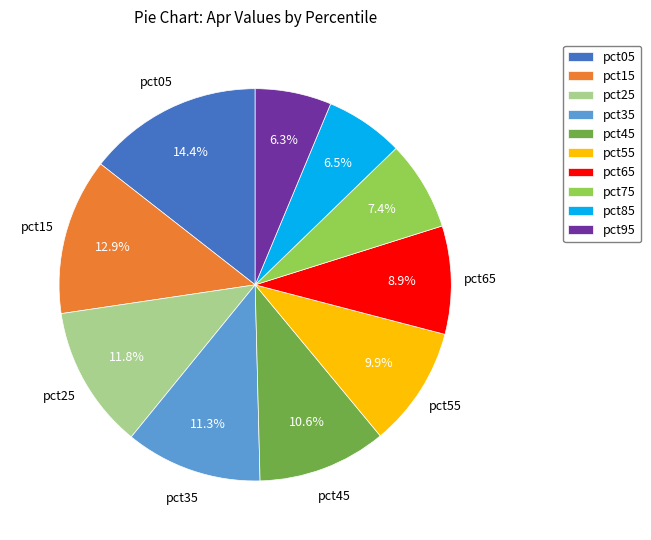

Approximately how many times larger is the value at pct75 compared to pct15?

0.6